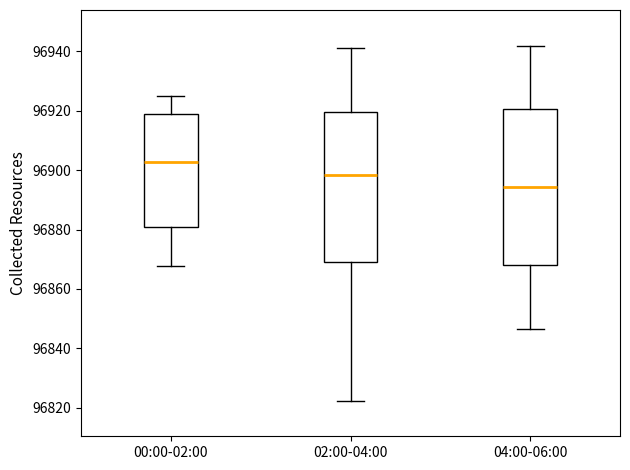

Reading left to right, read every box against the y-axis: the position of its median line, the range the box covers, and the ends of its whiskers. The values are not printed on the chart, so give them approximately, as read against the axis.

00:00-02:00: median 96902, box 96880 to 96918, whiskers 96868 to 96924
02:00-04:00: median 96898, box 96870 to 96920, whiskers 96822 to 96942
04:00-06:00: median 96894, box 96868 to 96920, whiskers 96846 to 96942